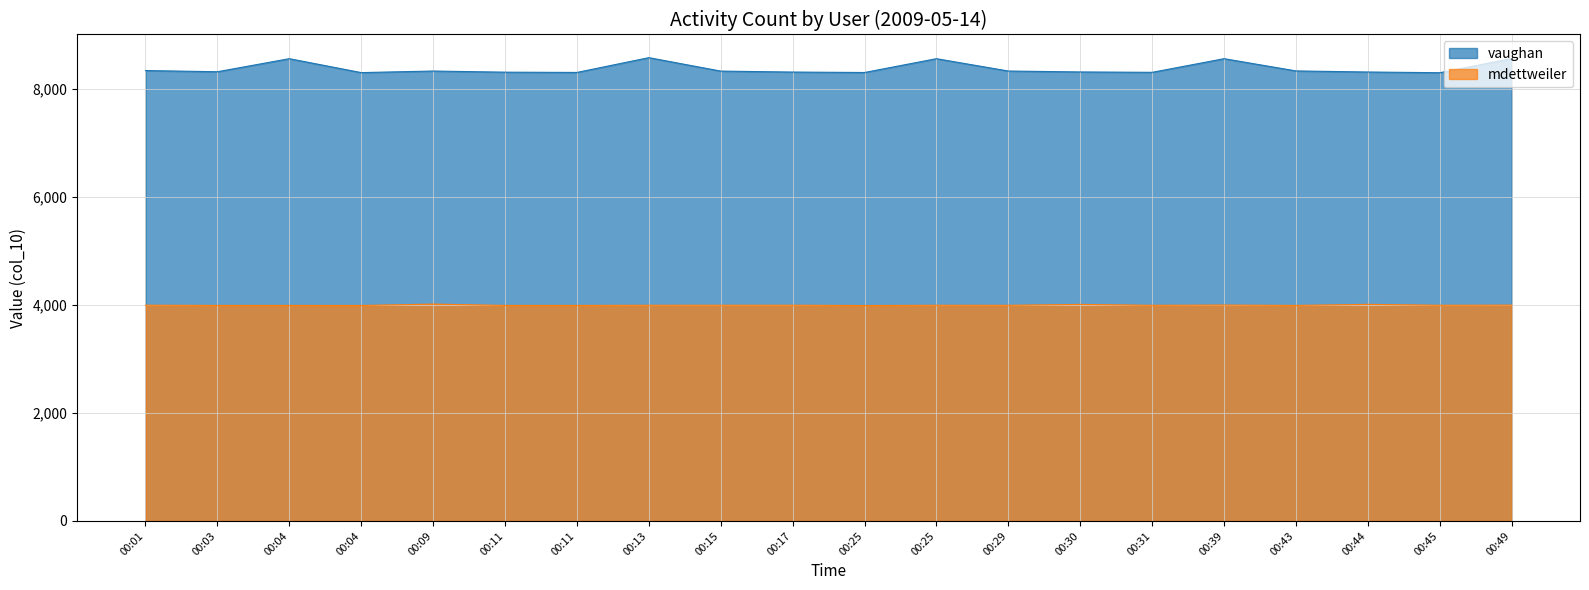

How many categories are shown in the chart?

20